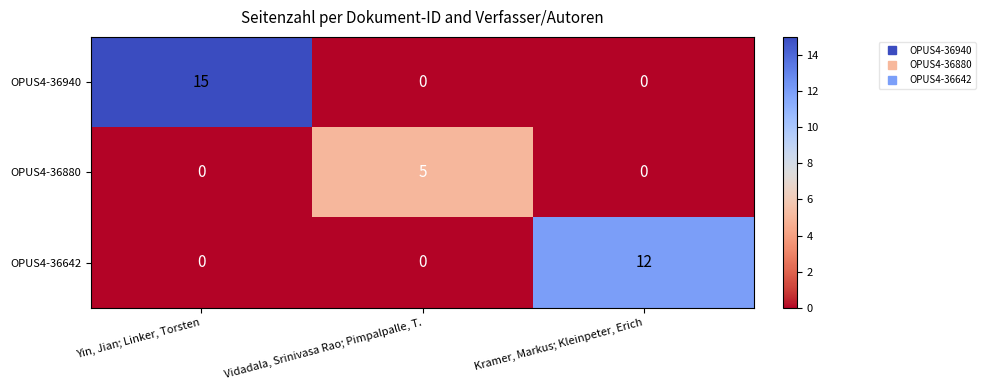

Which series has the largest total across all categories?

OPUS4-36940